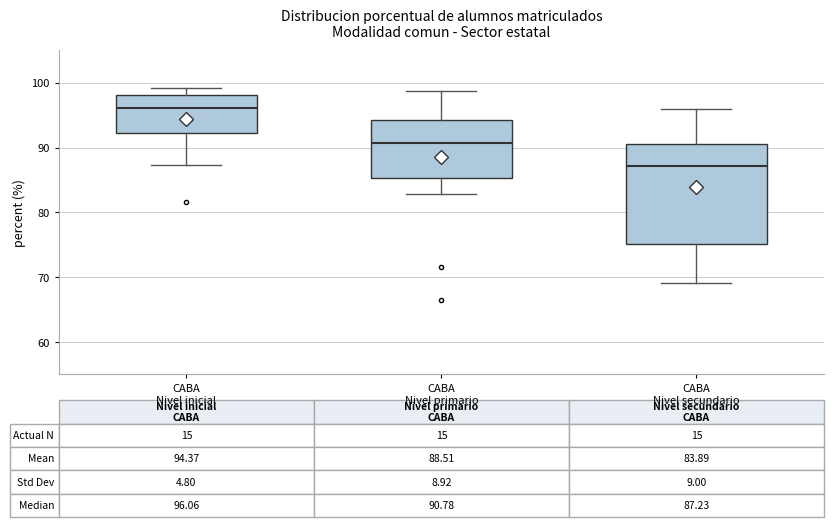

Which box has the highest median line?

CABA Nivel inicial